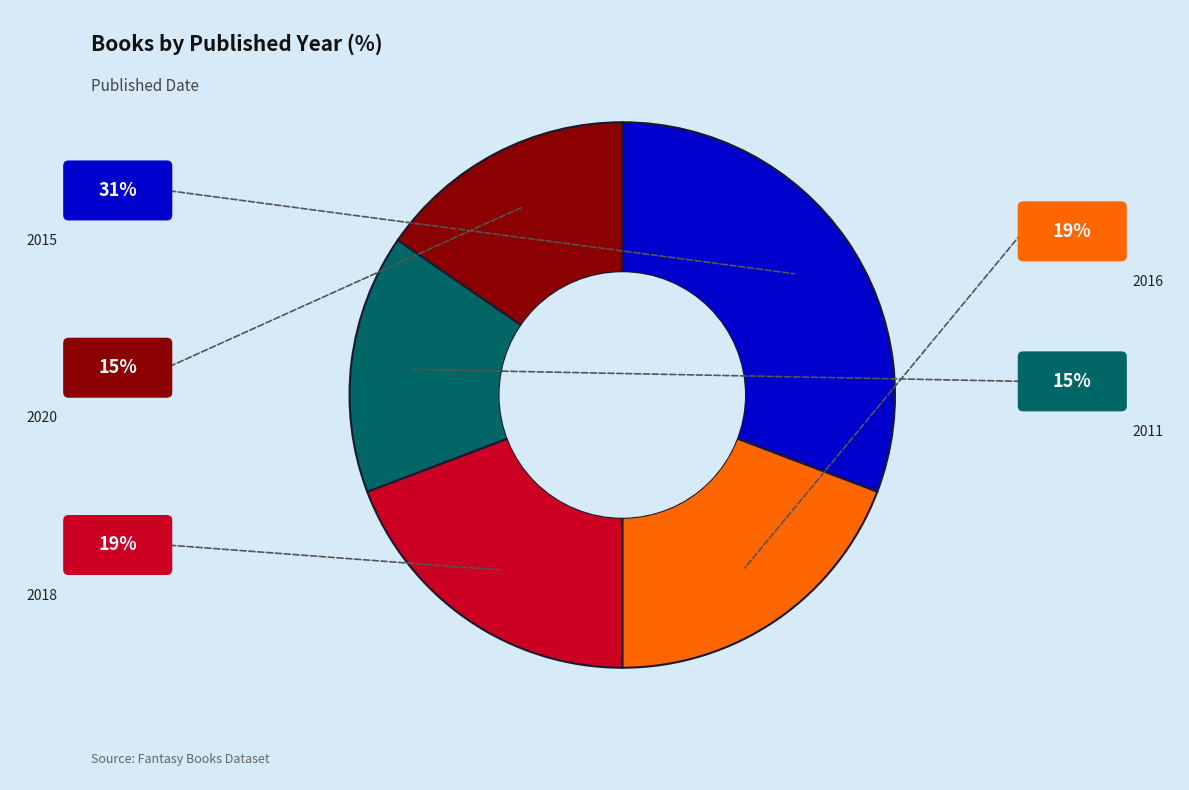

Count the number of slices in the pie.

5